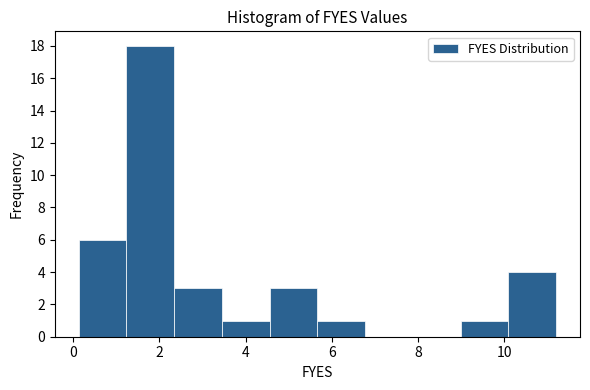

Reading left to right, transcribe this chart: for each bar, give the range it covers on the x-axis and its height. Neither the bar edges nor the heights are printed on the chart, so give them approximately, as read against the axes.

0.2 to 1.2: 6
1.2 to 2.4: 18
2.4 to 3.4: 3
3.4 to 4.6: 1
4.6 to 5.6: 3
5.6 to 6.8: 1
6.8 to 7.8: 0
7.8 to 9.0: 0
9.0 to 10.0: 1
10.0 to 11.2: 4